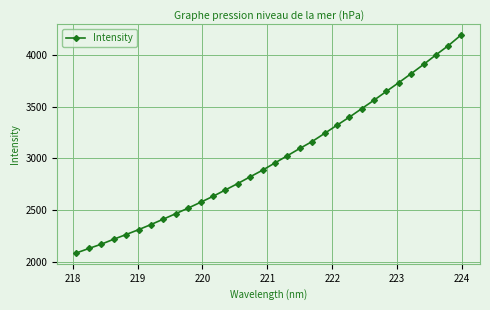

What is the value of the 6th point from the left?

2309.3